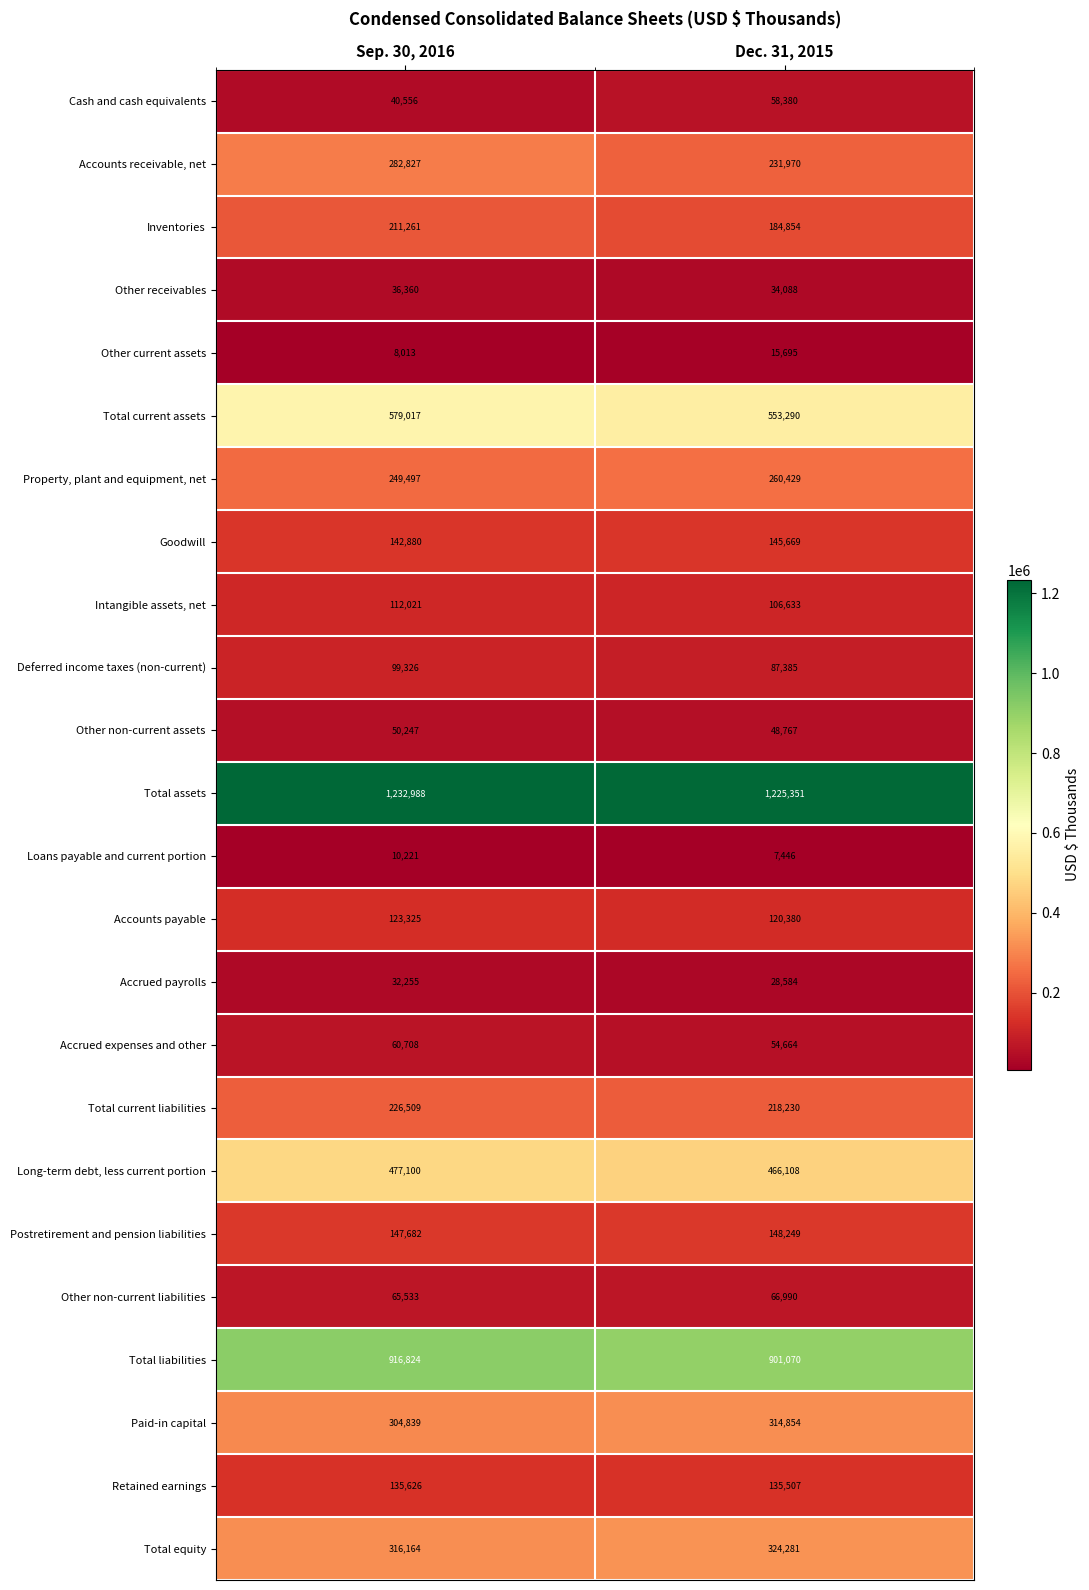

Rank the series by their maximum value, from highest to lowest.

Total assets, Total liabilities, Total current assets, Long-term debt, less current portion, Total equity, Paid-in capital, Accounts receivable, net, Property, plant and equipment, net, Total current liabilities, Inventories, Postretirement and pension liabilities, Goodwill, Retained earnings, Accounts payable, Intangible assets, net, Deferred income taxes (non-current), Other non-current liabilities, Accrued expenses and other, Cash and cash equivalents, Other non-current assets, Other receivables, Accrued payrolls, Other current assets, Loans payable and current portion